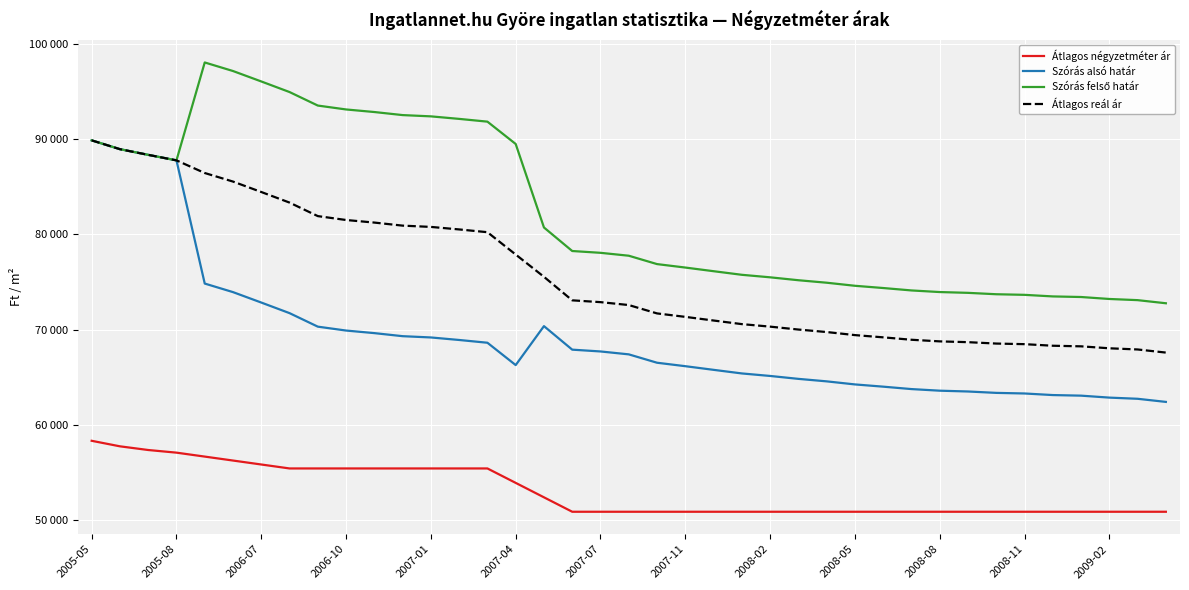

Does the chart display data point markers on the line(s)?

No